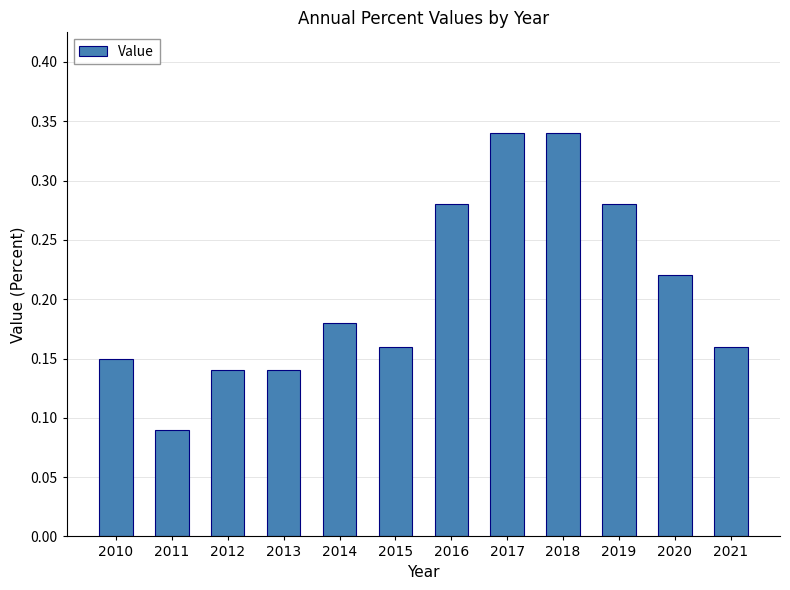

True or false: the data shows 0.4 at 2019.

False